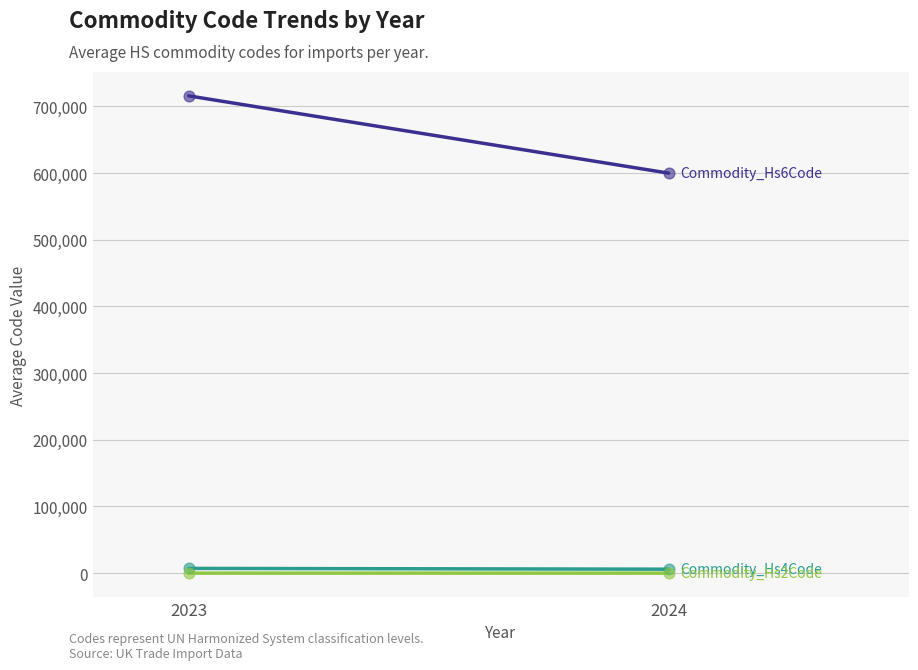

At which category is the sum across all series the highest?

2023